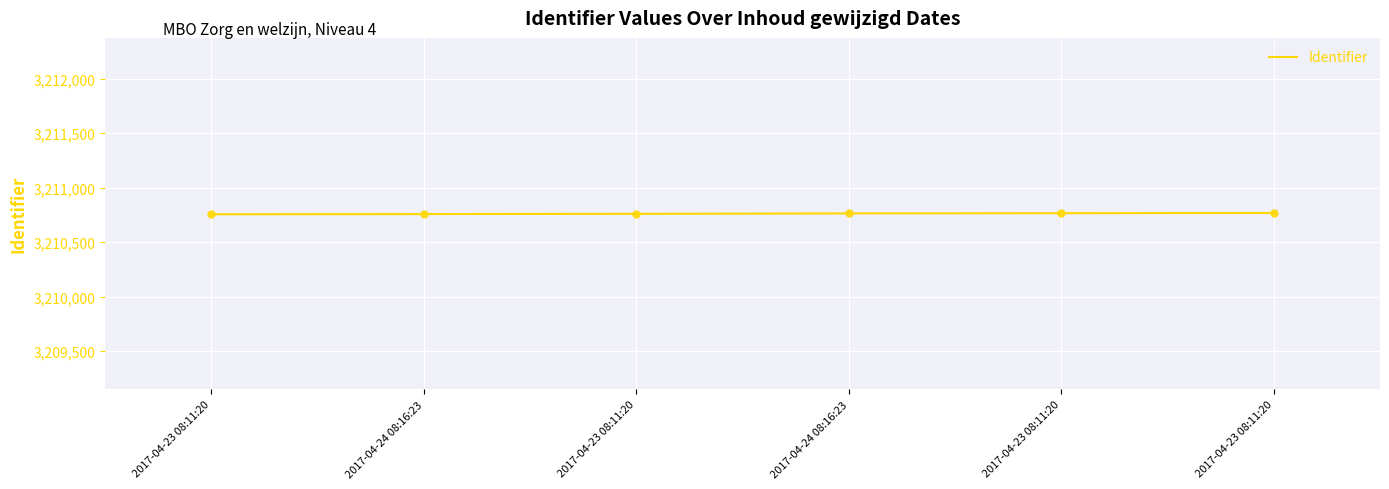

Which has a higher value, 2017-04-23 08:11:20 or 2017-04-23 08:11:20?

2017-04-23 08:11:20